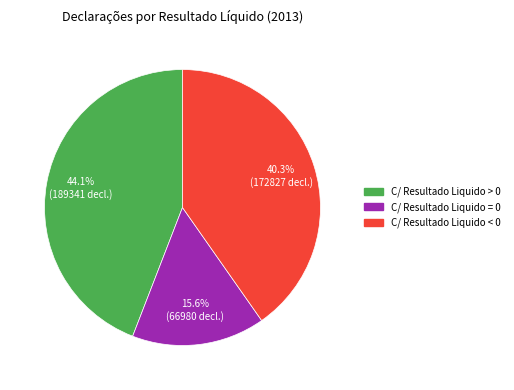

How many segments does this pie chart have?

3